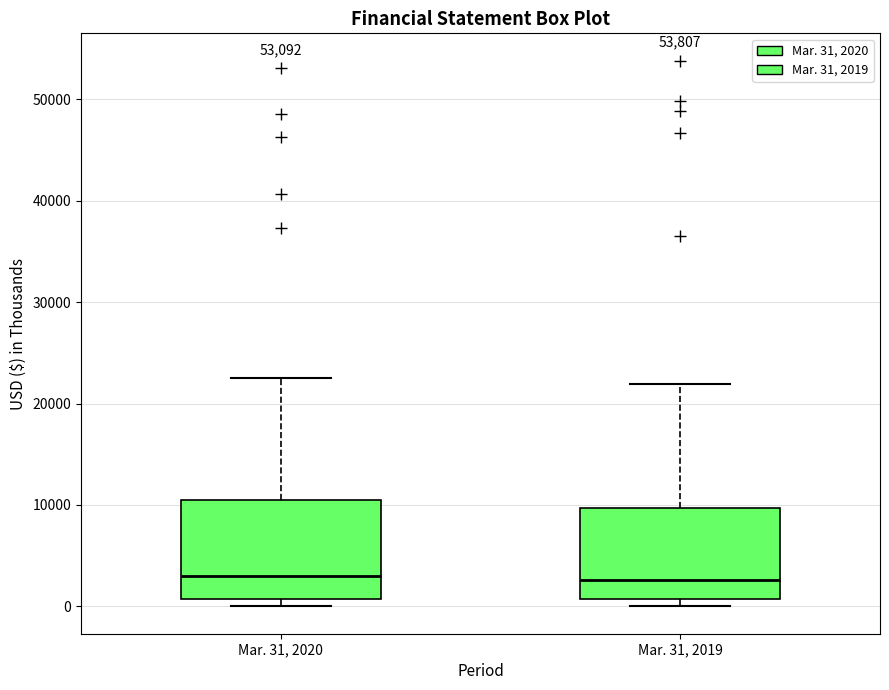

Reading left to right, read every box against the y-axis: the position of its median line, the range the box covers, and the ends of its whiskers. The values are not printed on the chart, so give them approximately, as read against the axis.

Mar. 31, 2020: median 3000, box 1000 to 11000, whiskers 0 to 23000
Mar. 31, 2019: median 3000, box 1000 to 10000, whiskers 0 to 22000